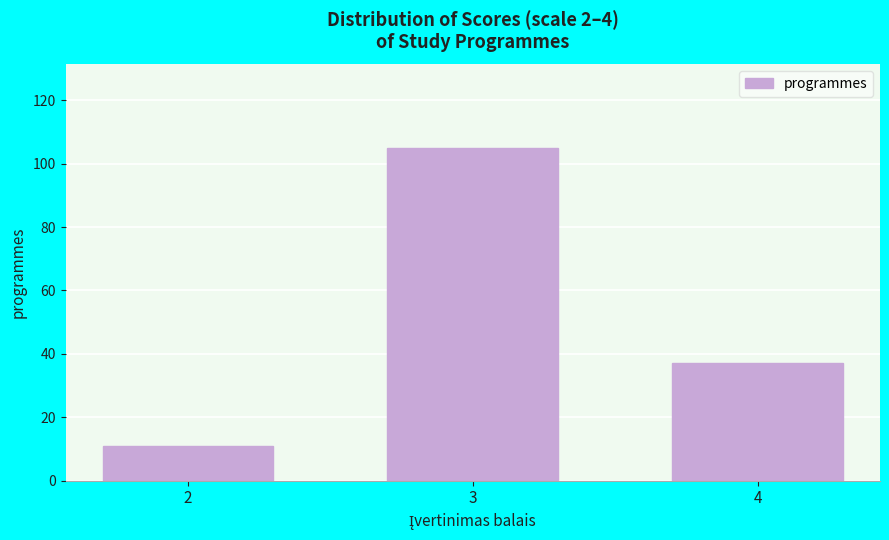

Reading left to right, extract all data points from this chart.

2=11	3=105	4=37